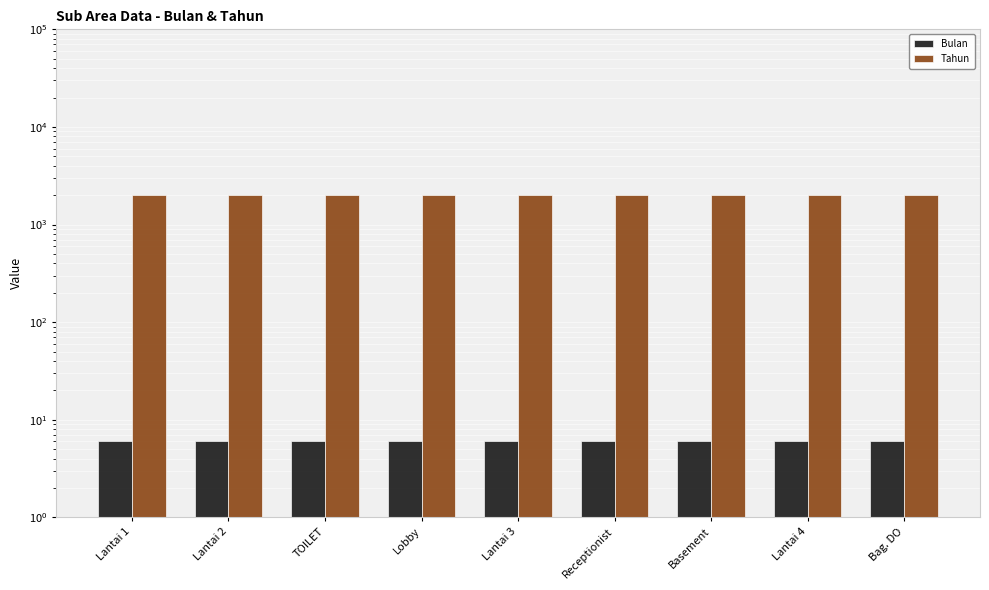

How many categories are shown in the chart?

9